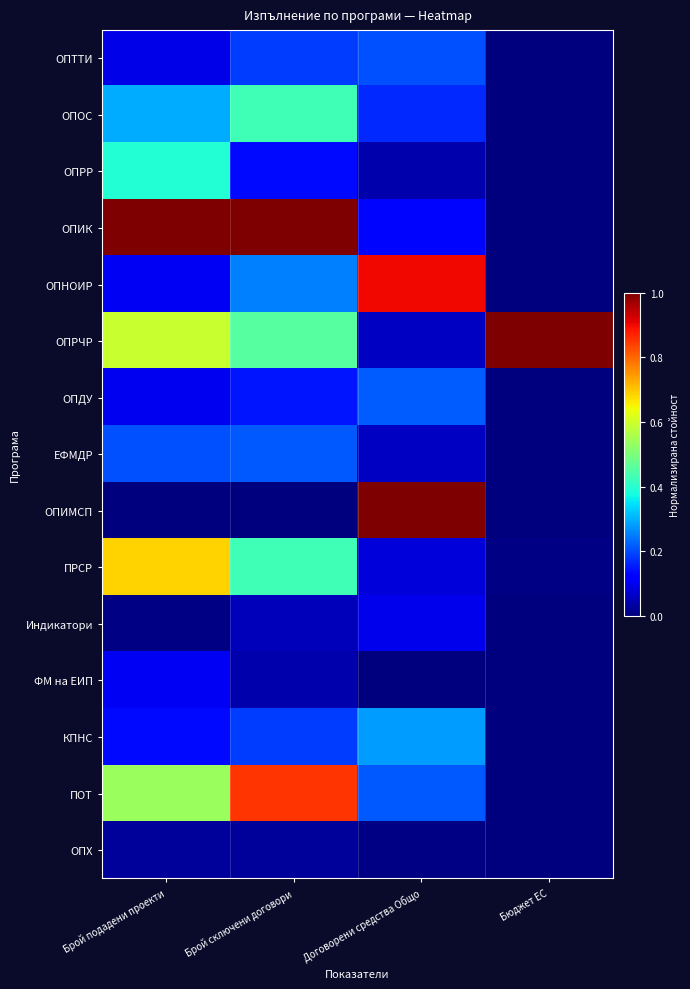

Rank the series by their maximum value, from lowest to highest.

ОПХ, Индикатори, ФМ на ЕИП, ОПТТИ, ЕФМДР, ОПДУ, КПНС, ОПРР, ОПОС, ПРСР, ПОТ, ОПНОИР, ОПИК, ОПРЧР, ОПИМСП